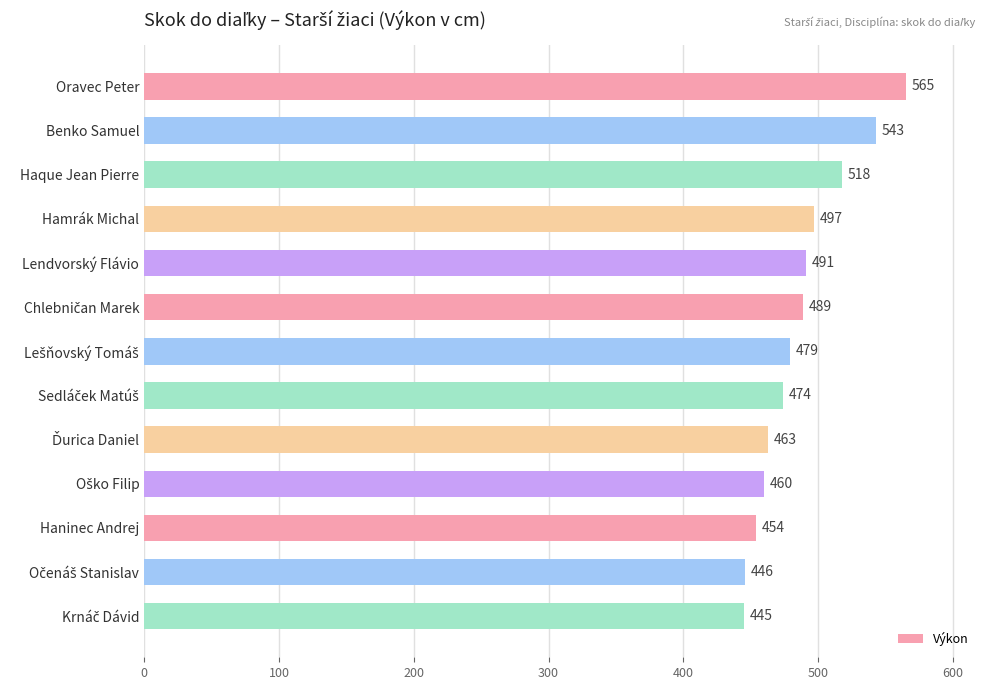

Does the chart contain any negative values?

No